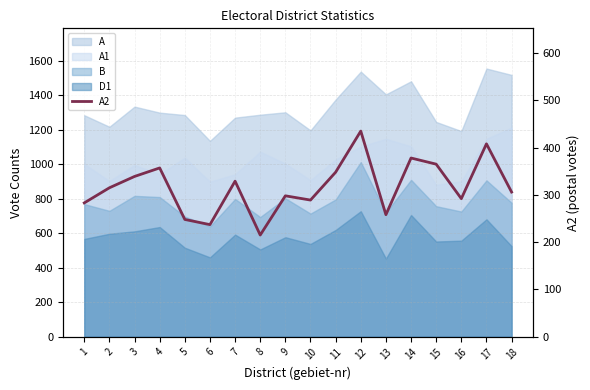

Between 11 and 8, which is larger?

11